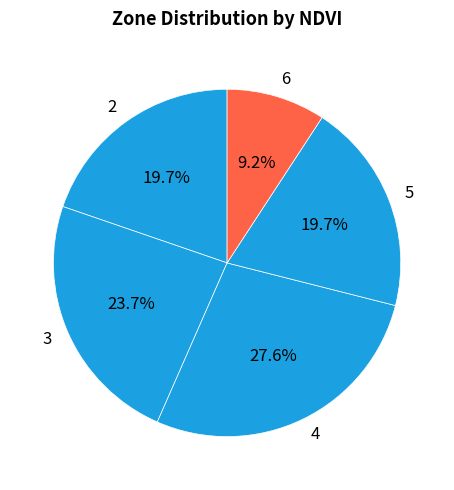

Does any single category account for the majority?

No